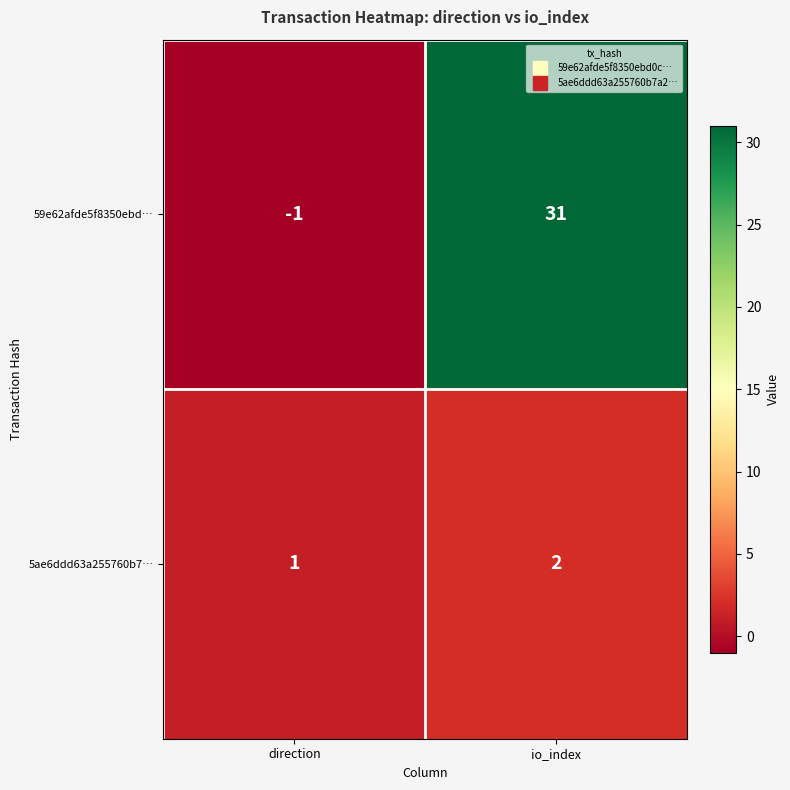

The value of 59e62afde5f8350ebd… at io_index is 31. True or false?

True